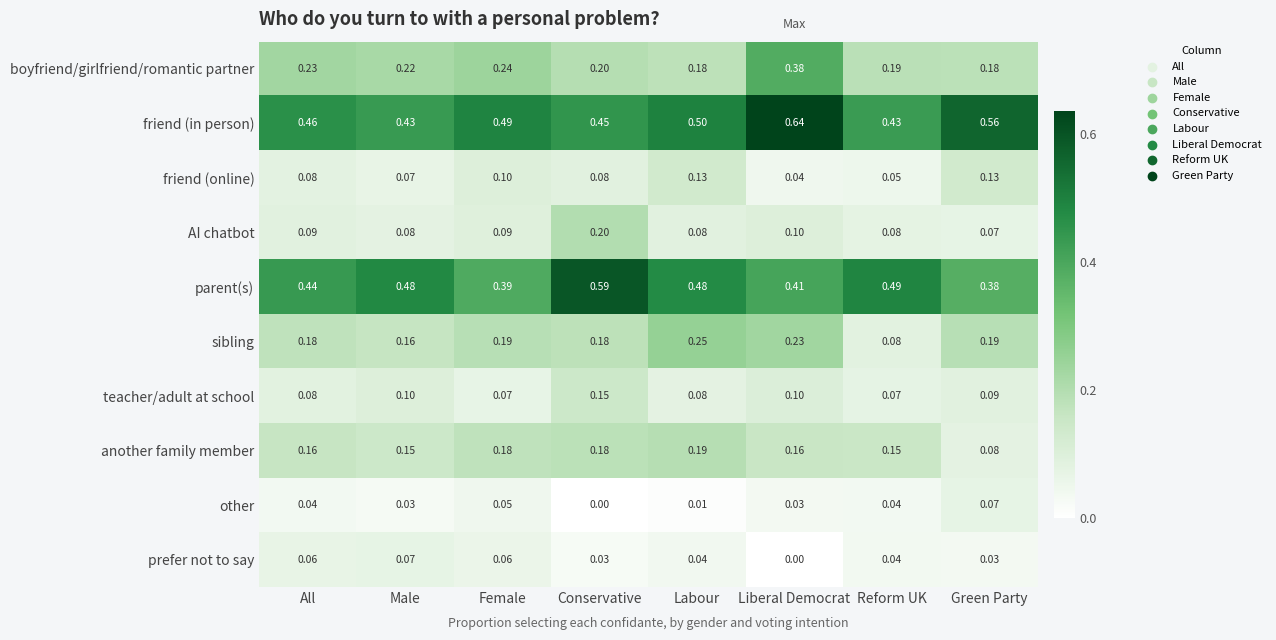

Which series changed the most between All and Labour?

sibling